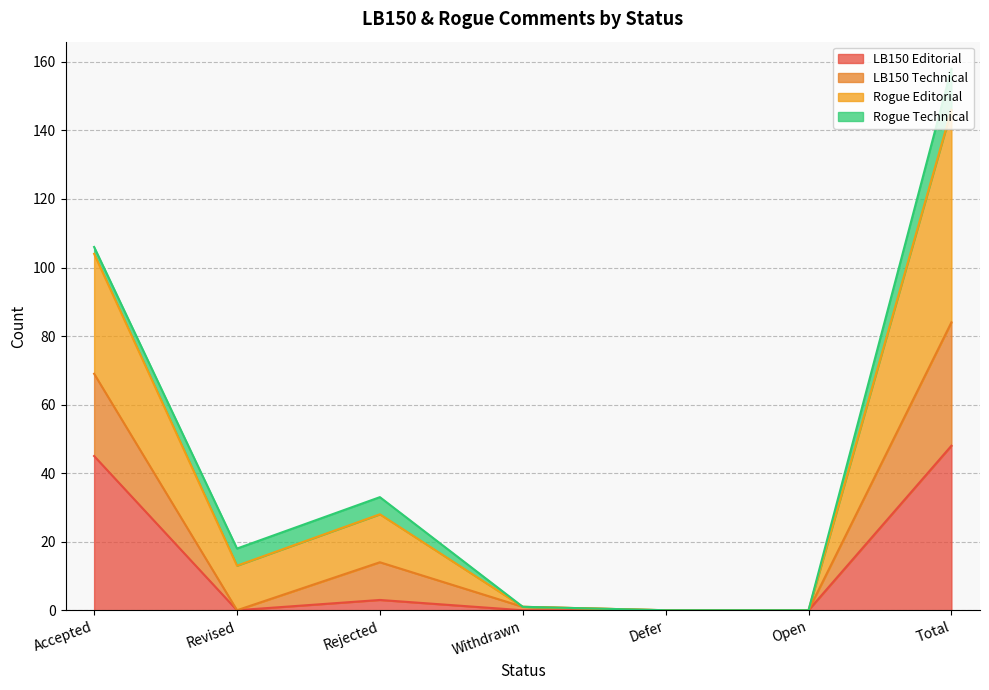

What is the total value across all series at Revised?

18